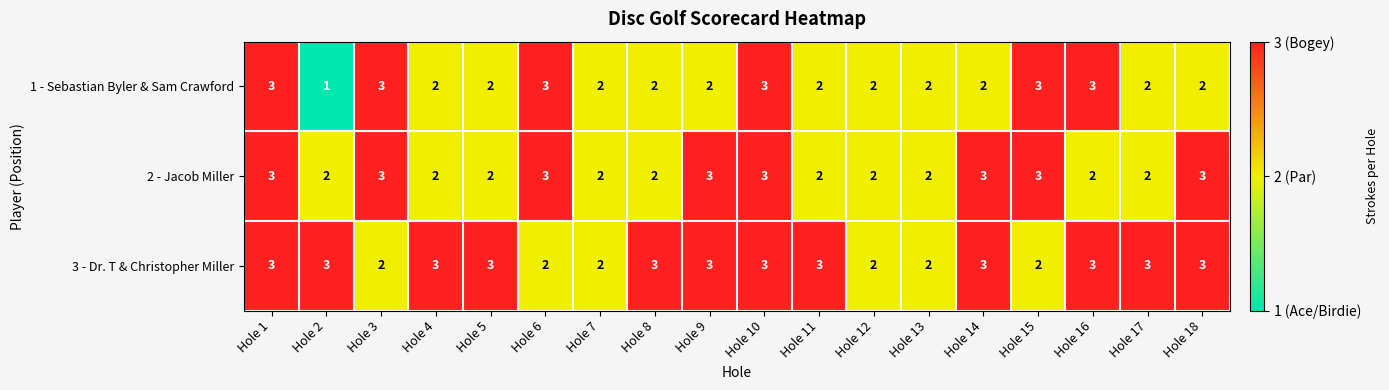

At which label does 1 - Sebastian Byler & Sam Crawford first exceed 2?

Hole 1